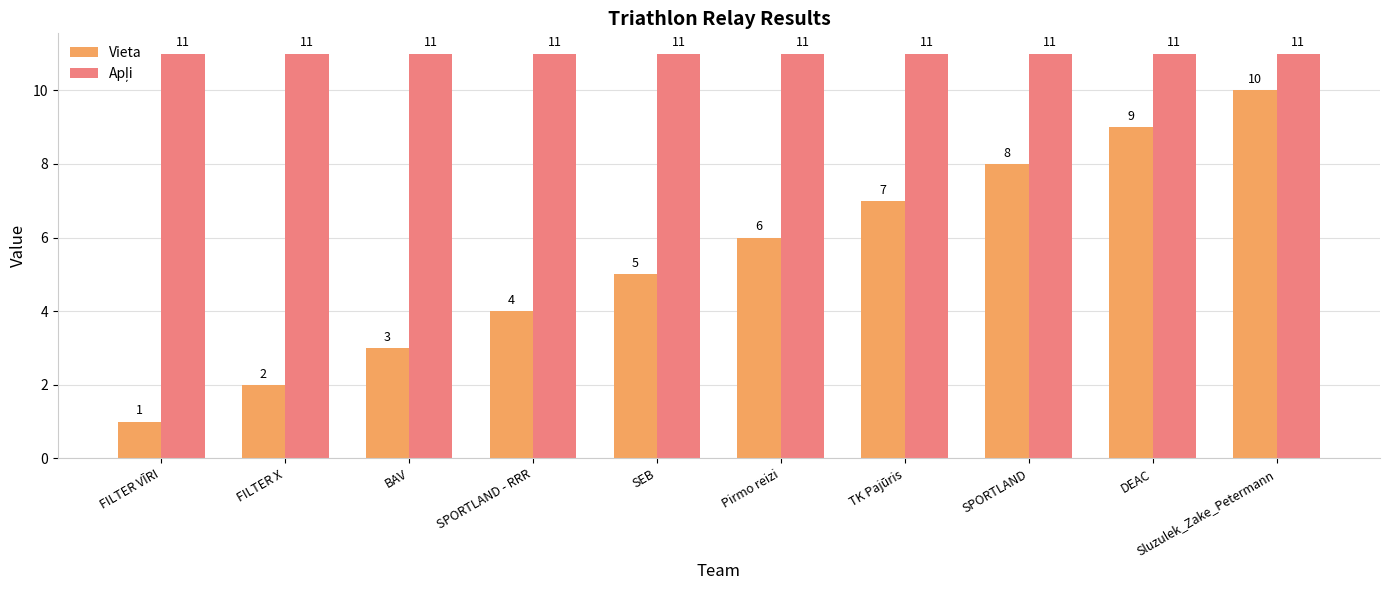

What is the minimum value shown in the chart?

1